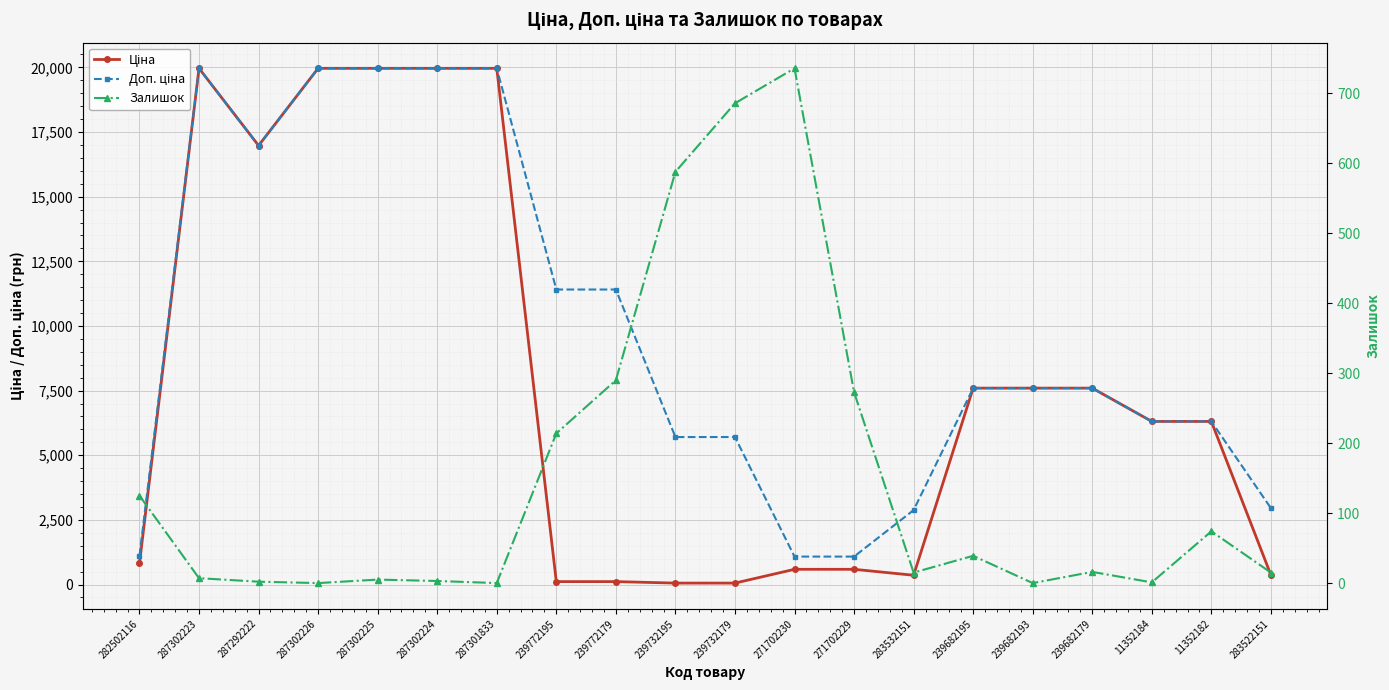

What is the label of the 20th point from the right?

282502116